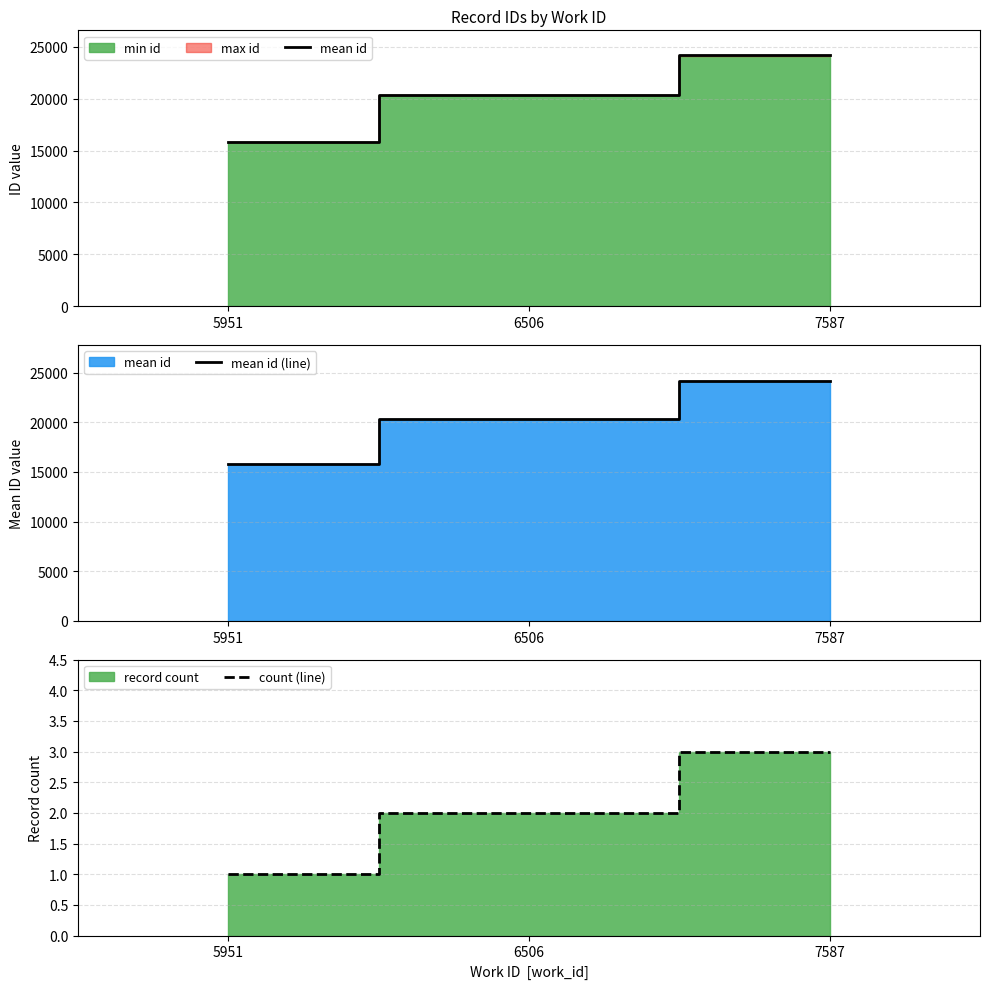

Which has a higher value, 7587 or 6506?

7587